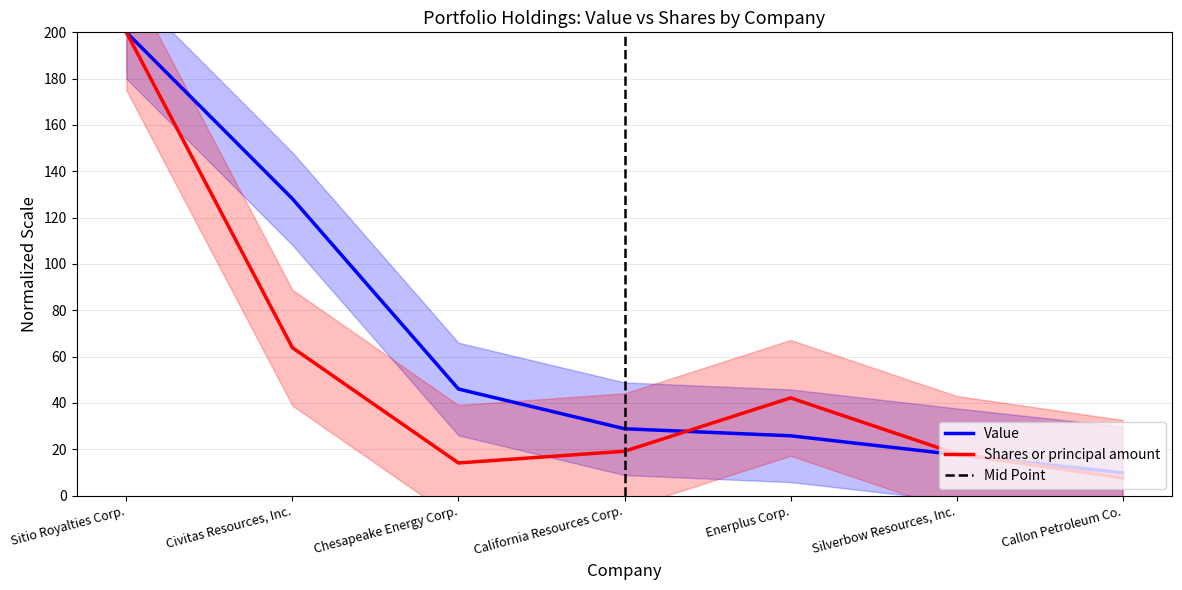

What is the difference between the second highest and minimum values in the Value series?

118.4